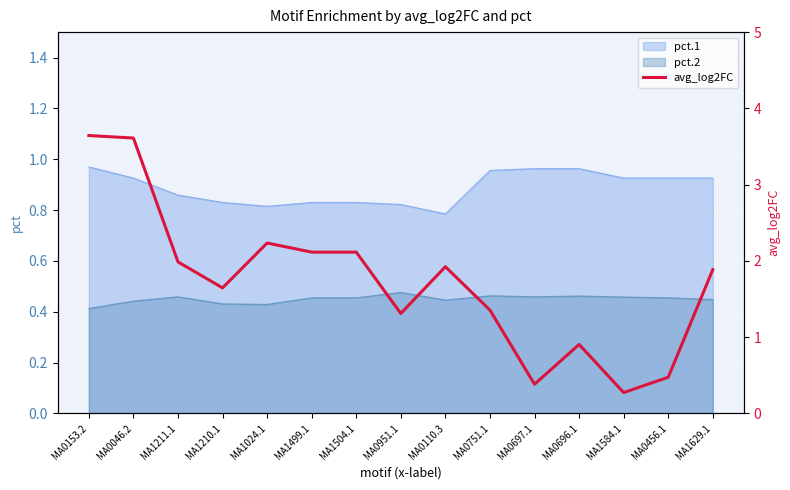

What is the average value?

1.7